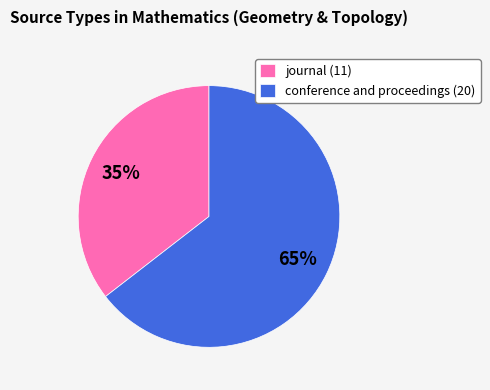

Which slice is the smallest?

journal